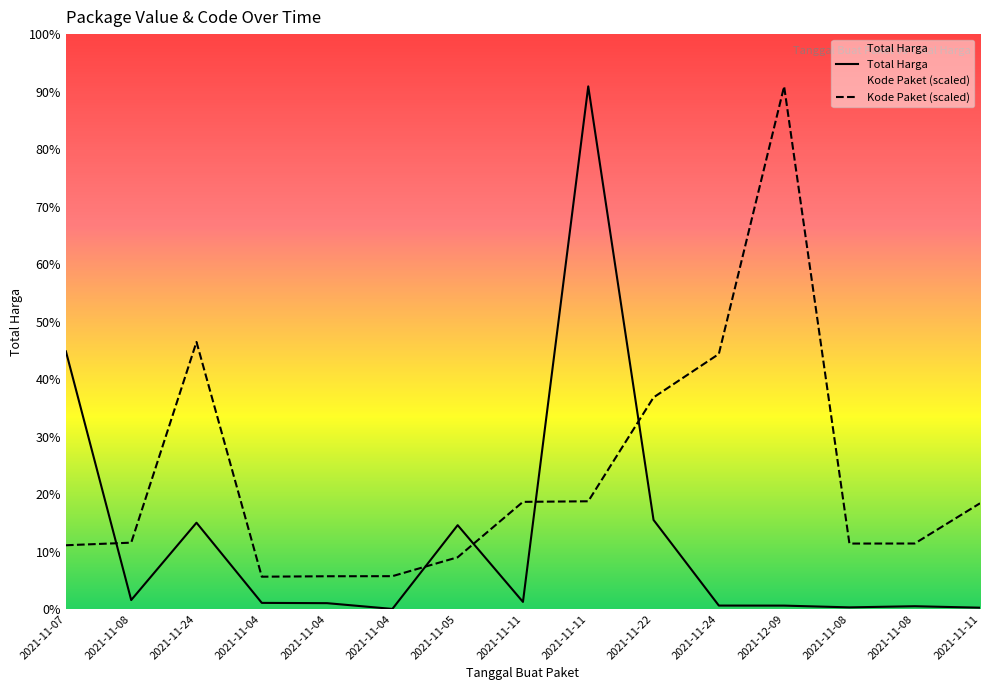

Rank the series by their average value, from lowest to highest.

Total Harga, Kode Paket (scaled)